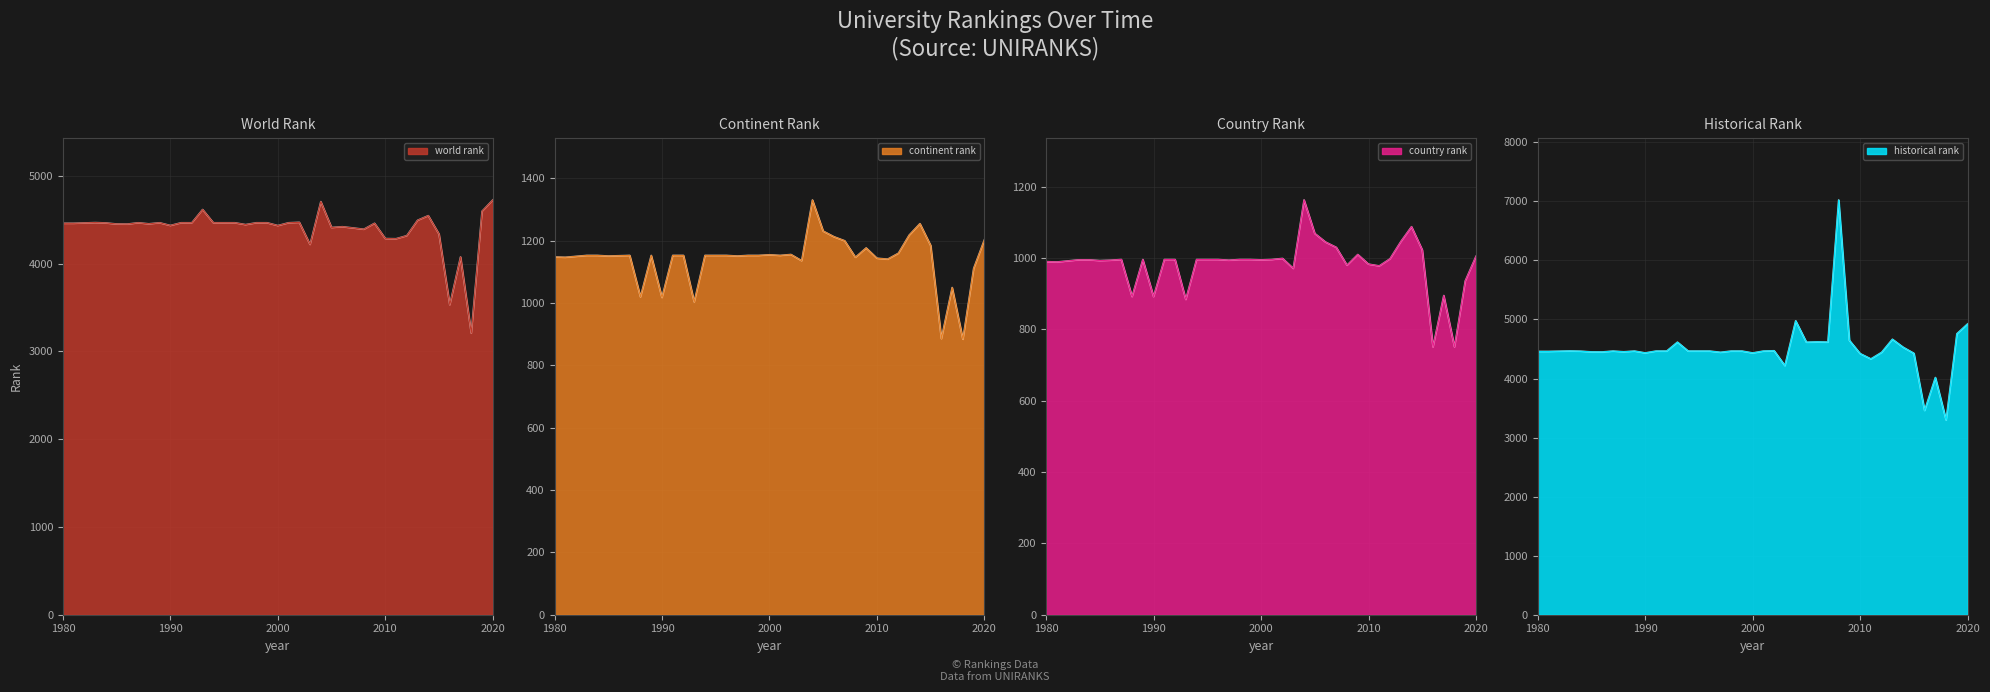

Count the number of data series in this chart.

4